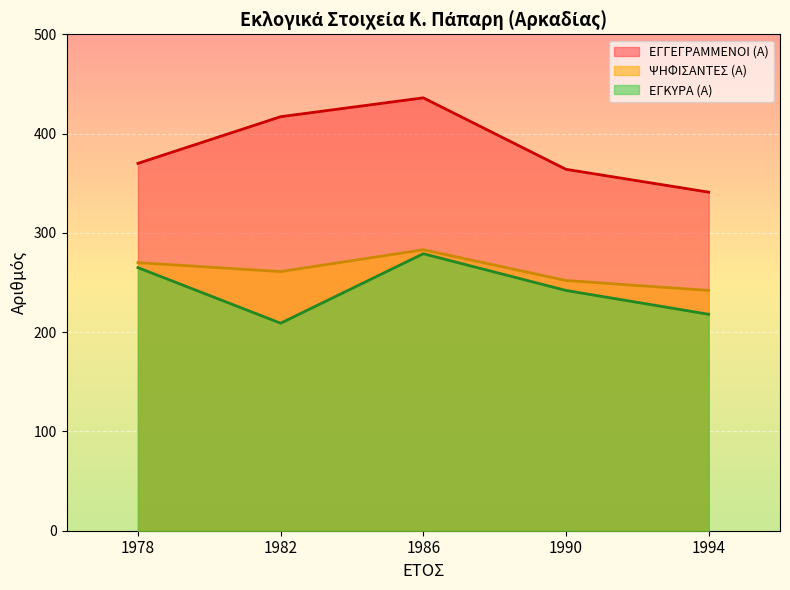

True or false: ΕΓΚΥΡΑ (Α) and ΨΗΦΙΣΑΝΤΕΣ (Α) cross at least once.

False